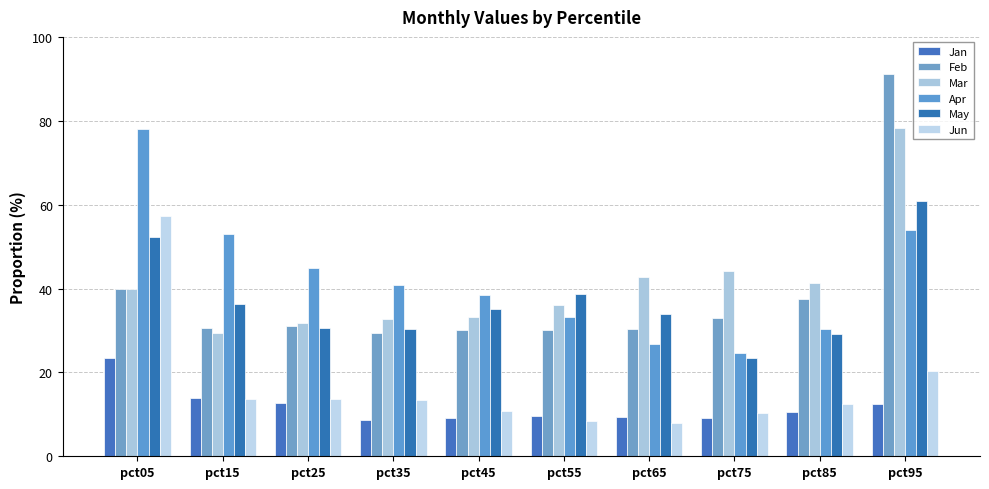

Does the chart contain any negative values?

No